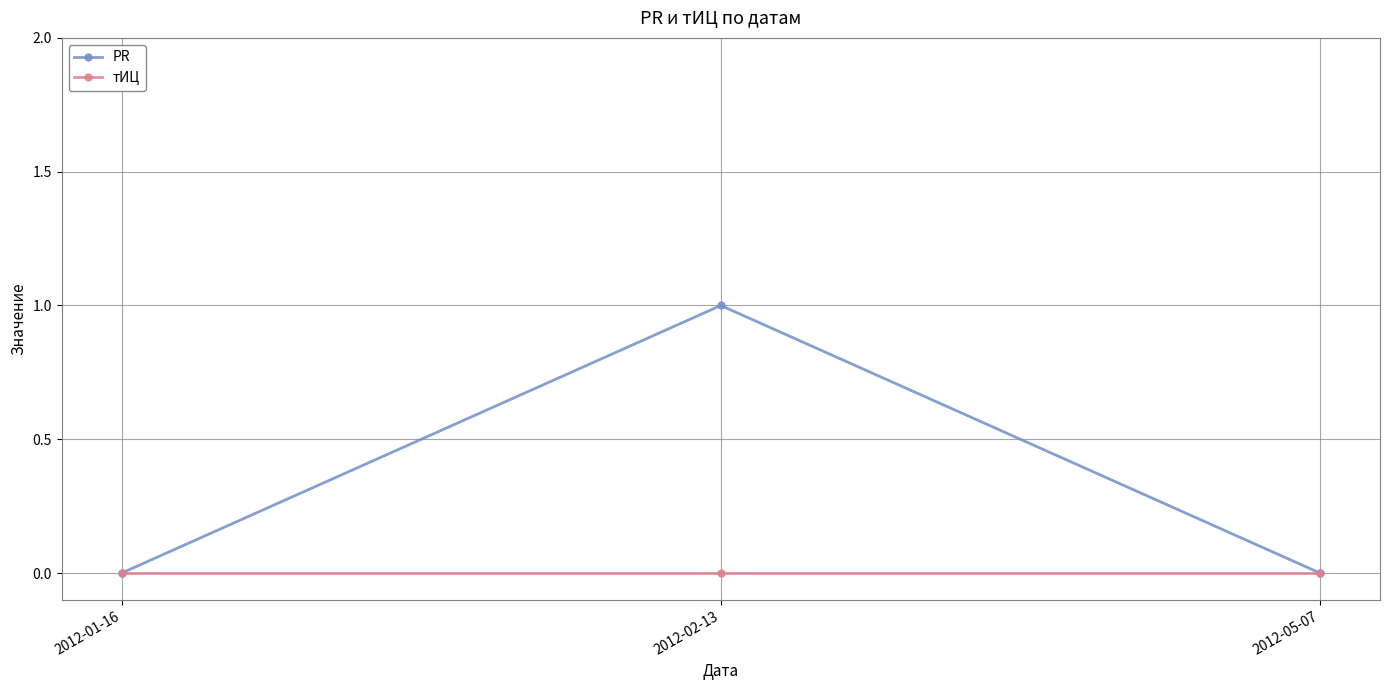

What is the label of the 2nd point from the right?

2012-02-13